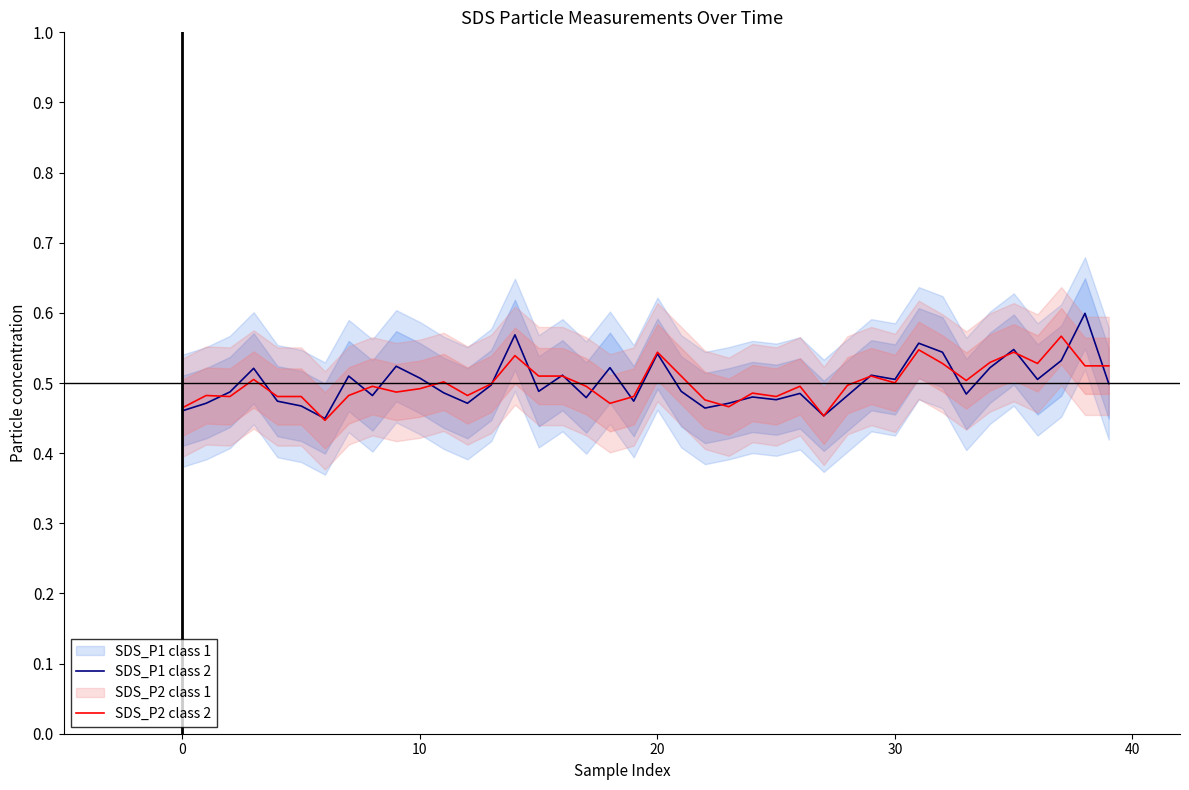

What is the highest value of the SDS_P2 class 2 series?

0.6